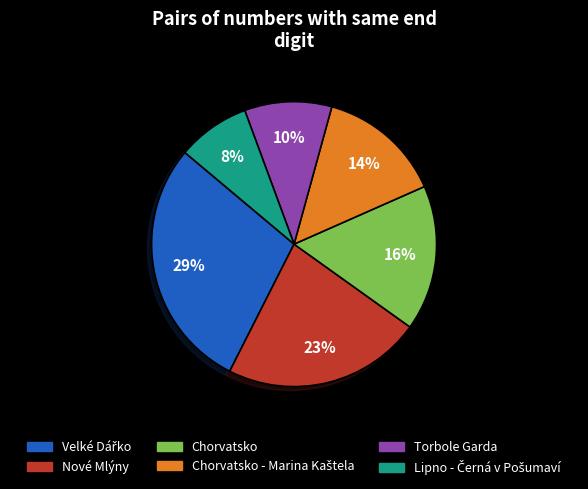

Does any single category account for the majority?

No